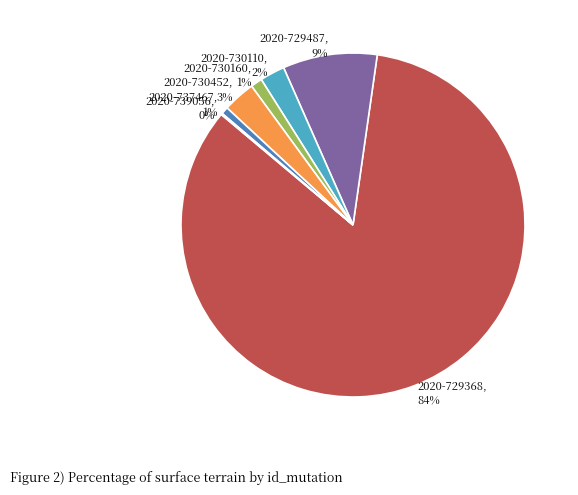

Is the sum of 2020-730110 and 2020-729368 greater than half?

Yes